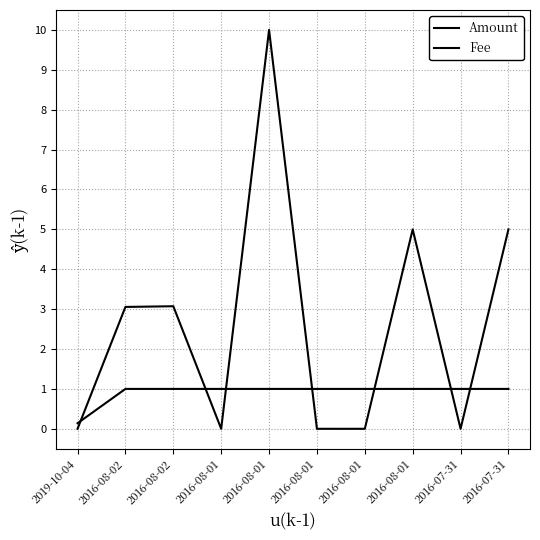

Is this an area chart (filled region under the line)?

No